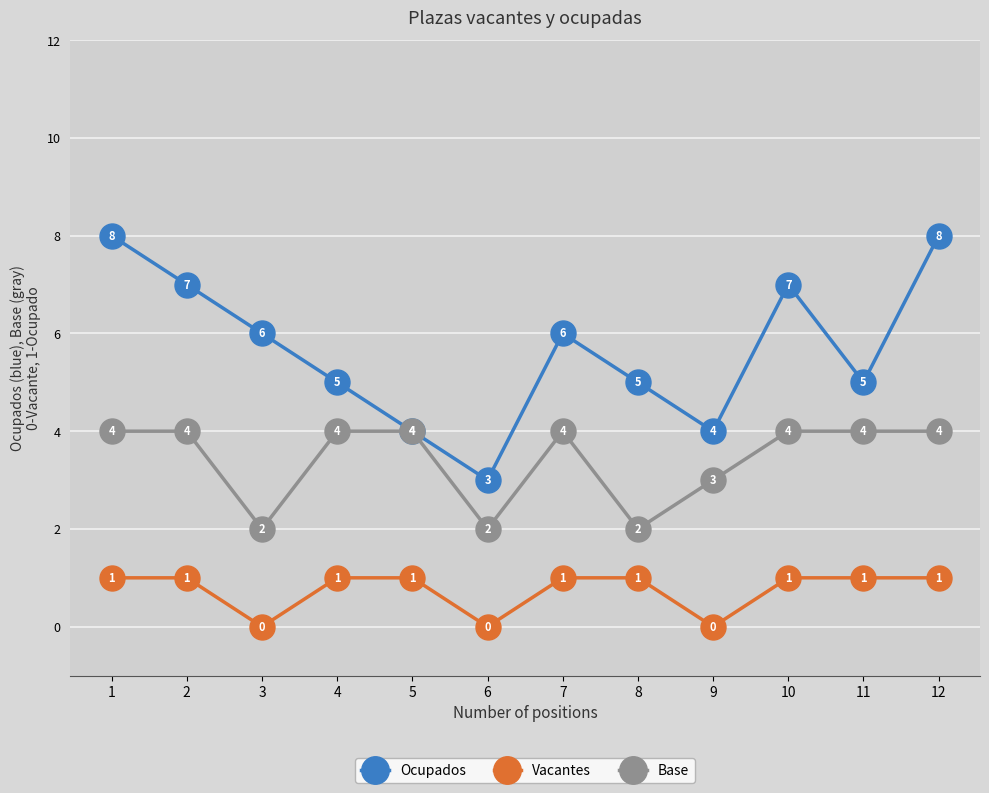

True or false: Vacantes and Ocupados cross at least once.

False